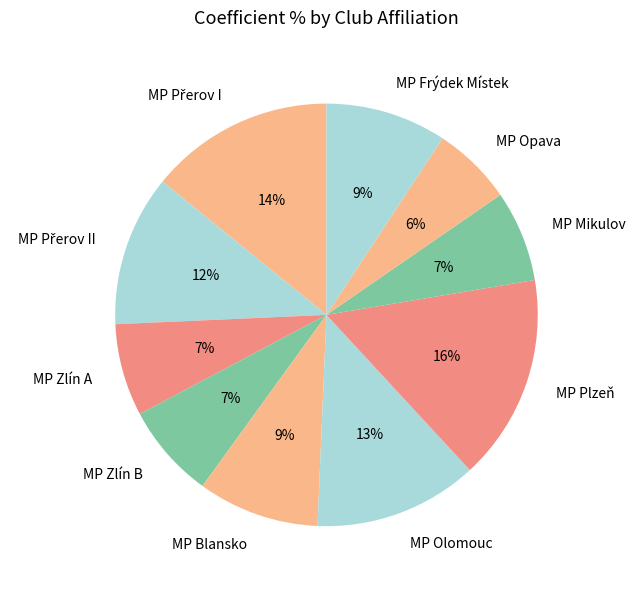

How many slices are in this pie chart?

10